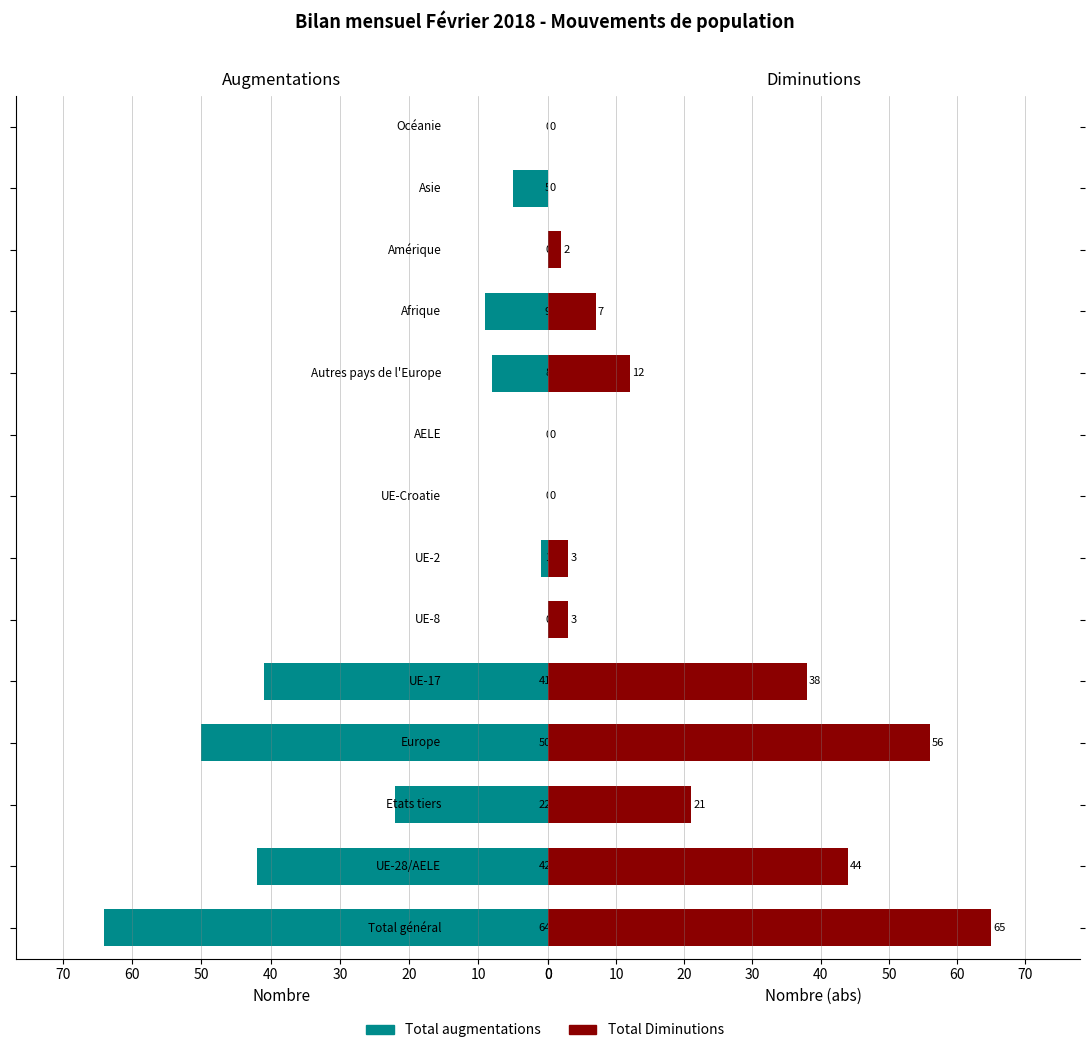

Between 50 and 11, which series saw the biggest shift?

Total Diminutions (abs)